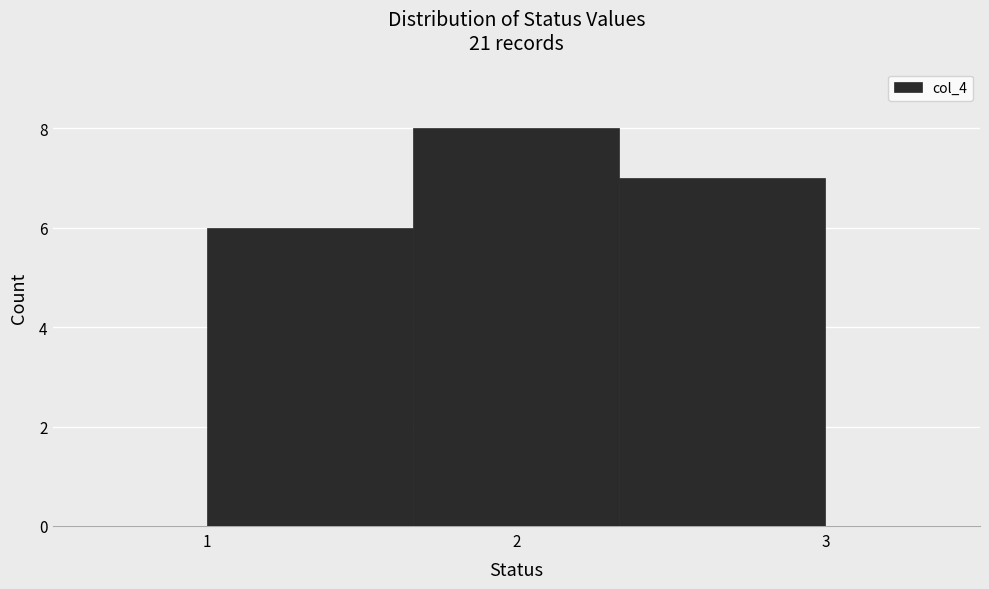

What is the height of the bar covering 1.7 to 2.3 on the x-axis? Neither the bar edges nor the heights are printed on the chart, so give them approximately, as read against the axes.

8